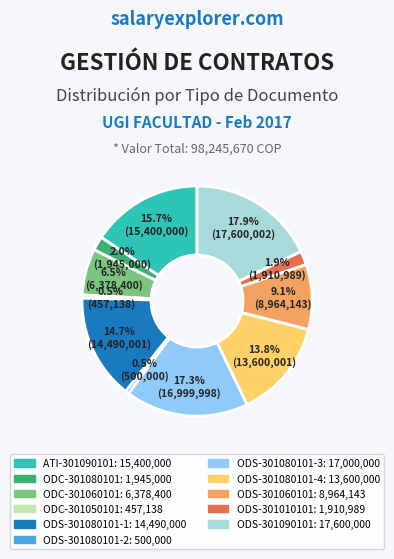

How much of the chart is everything except ODS-301080101-4?

86.2%